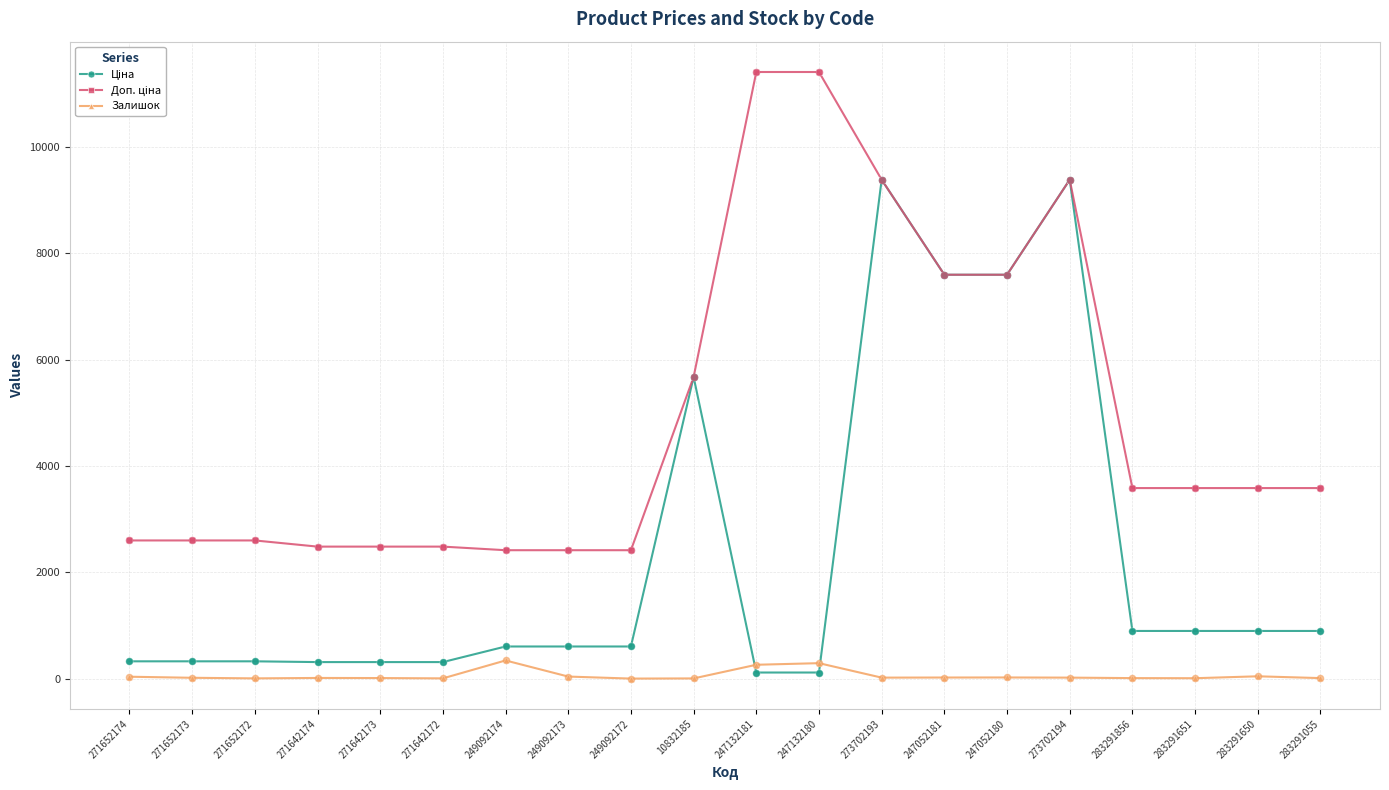

What is the total value across all series at 247052180?

15214.1